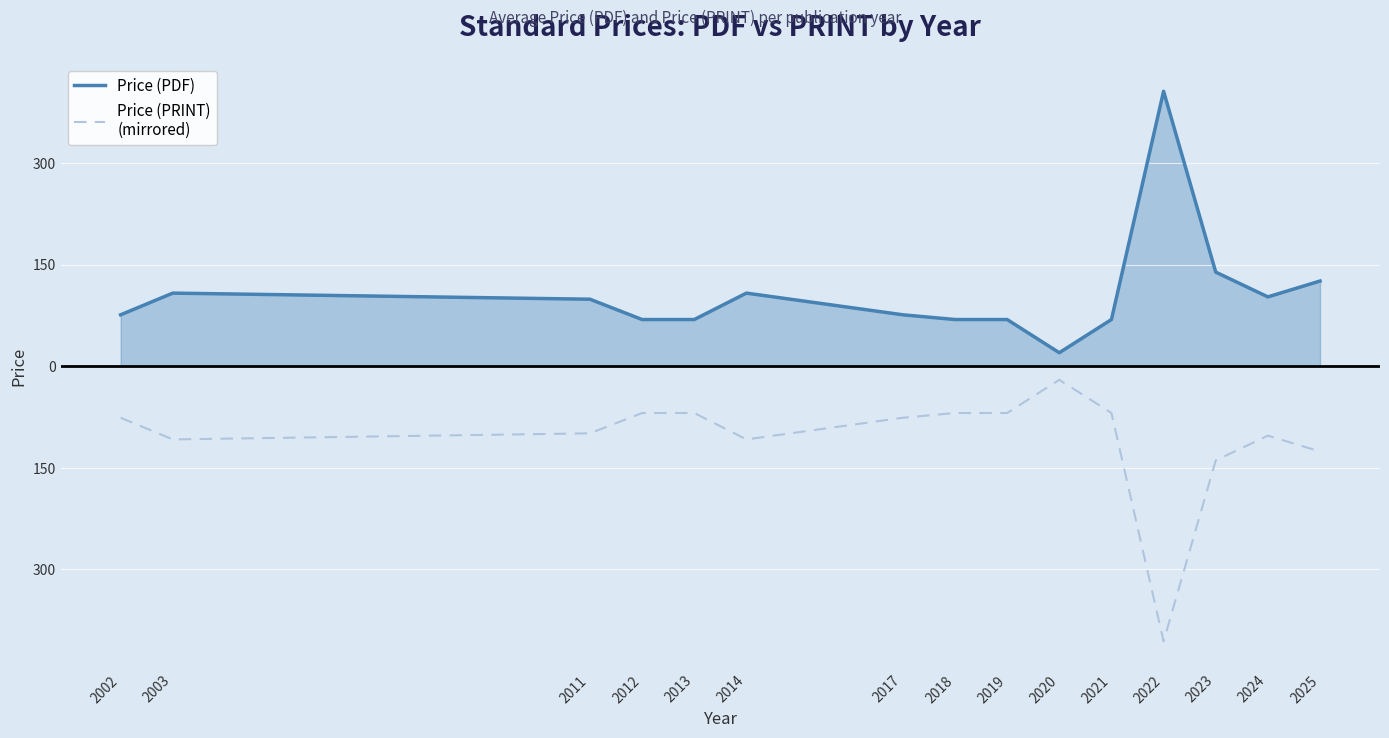

Is this an area chart (filled region under the line)?

Yes